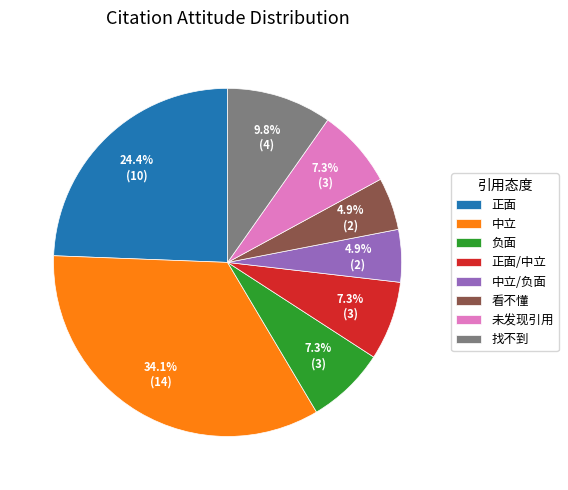

What portion of the pie excludes 中立/负面?

95.1%